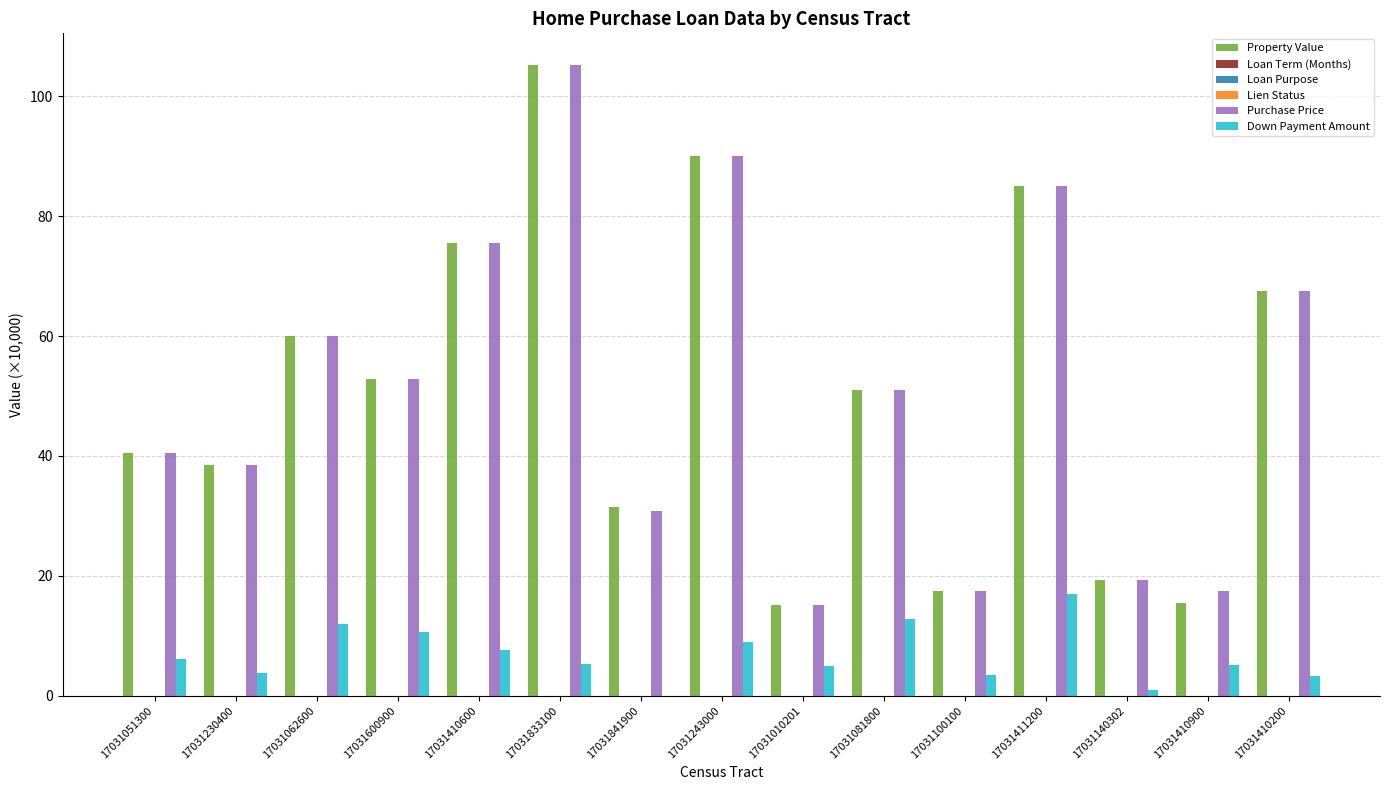

True or false: Purchase Price has a value of 19.5 at 17031081800.

False